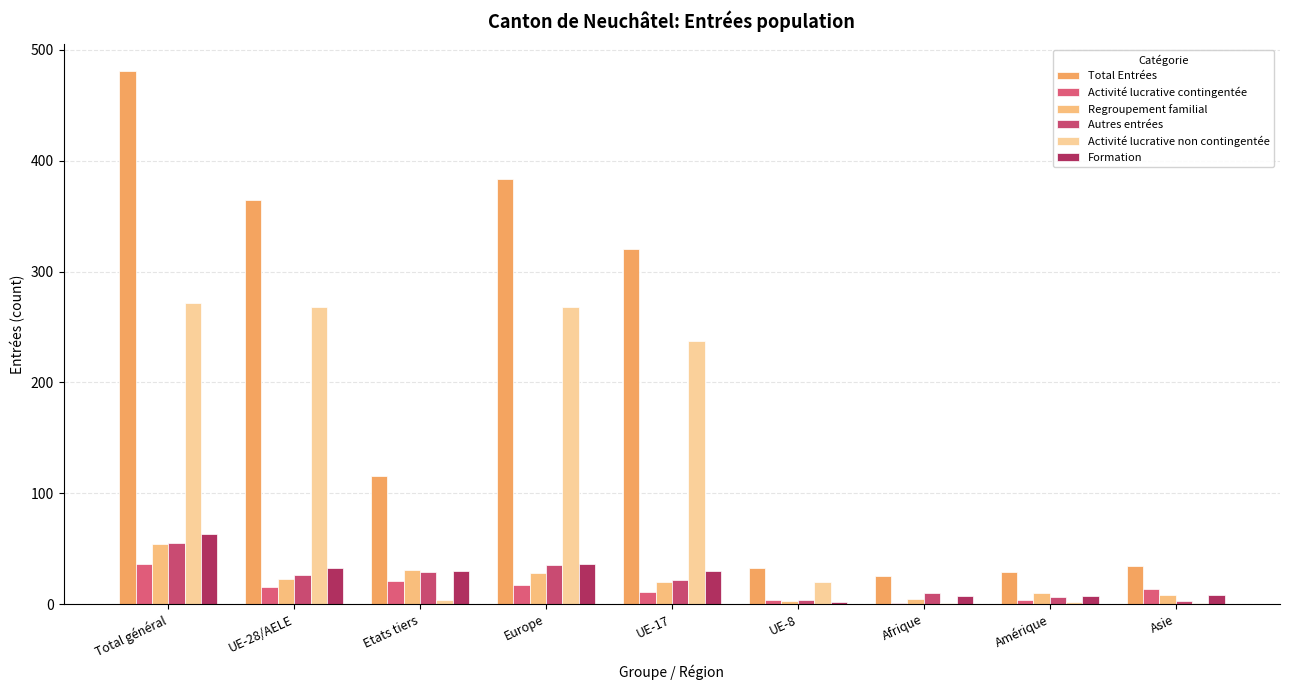

At which label does Activité lucrative contingentée first exceed 14?

Total général